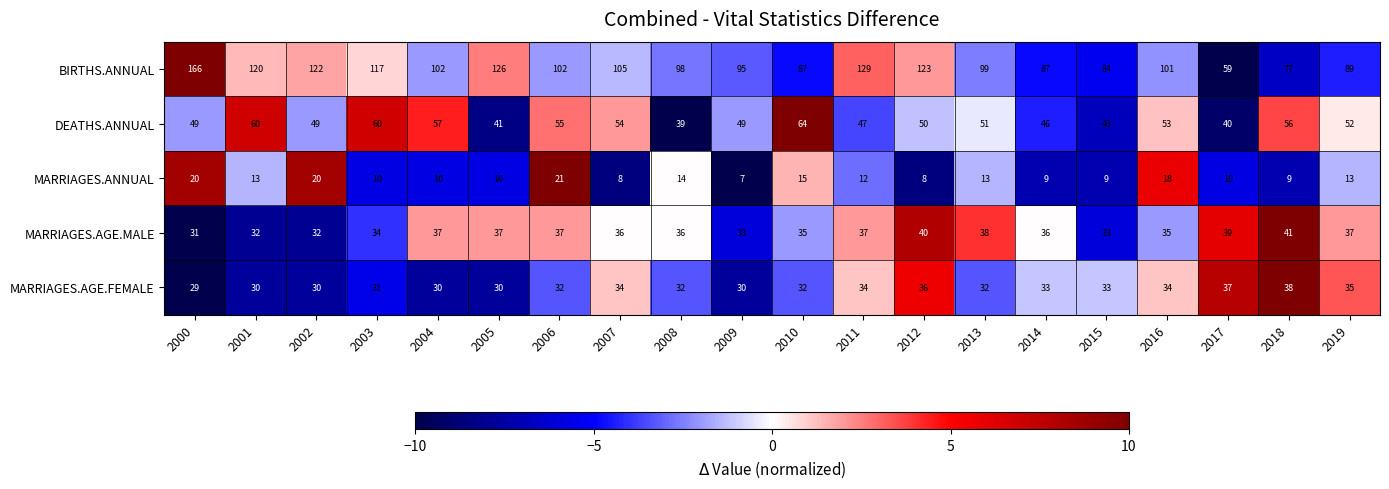

Count the number of categories in the chart.

20